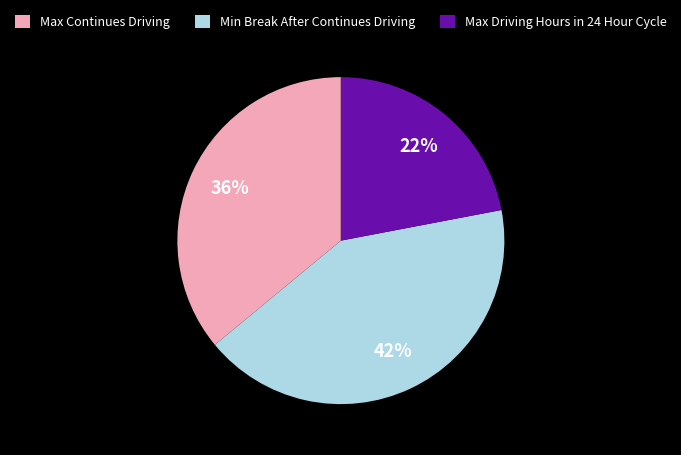

To the nearest percent, what is the average slice percentage?

33%